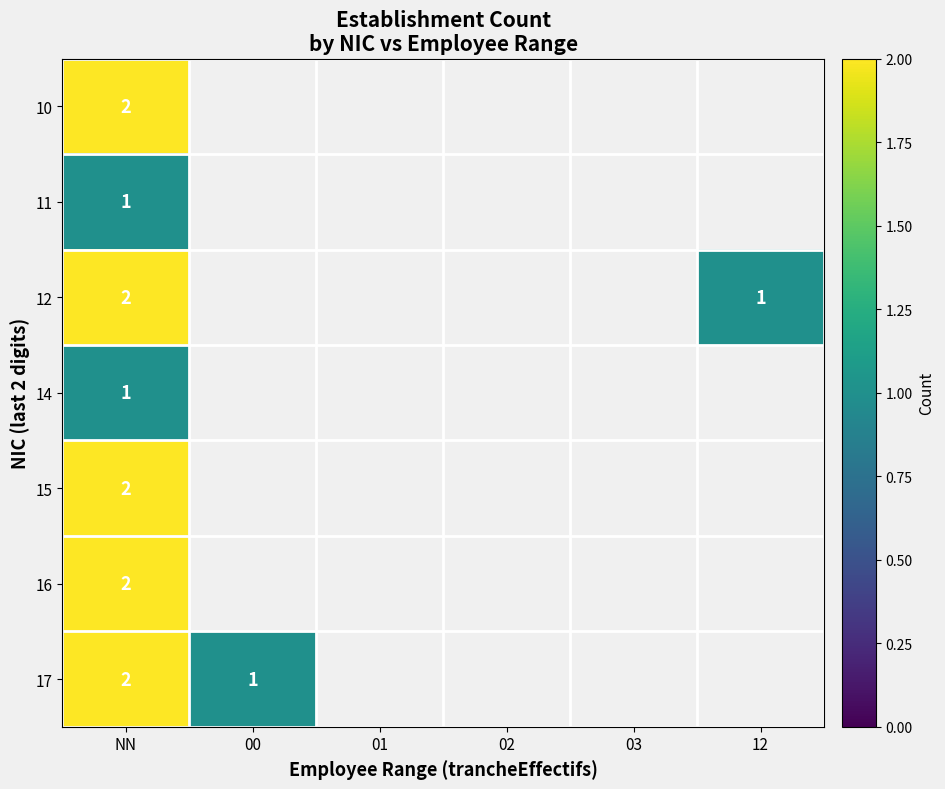

The 12 series shows 3 at NN. True or false?

False